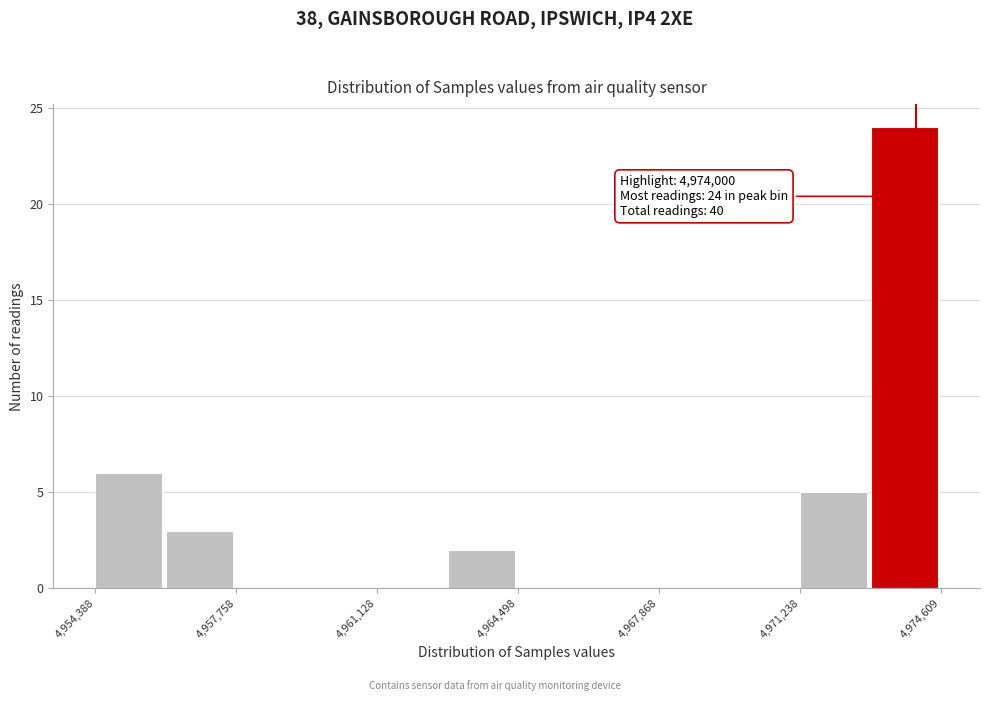

Read against the x-axis, roughly where is the centre of the tallest bar?

4973500